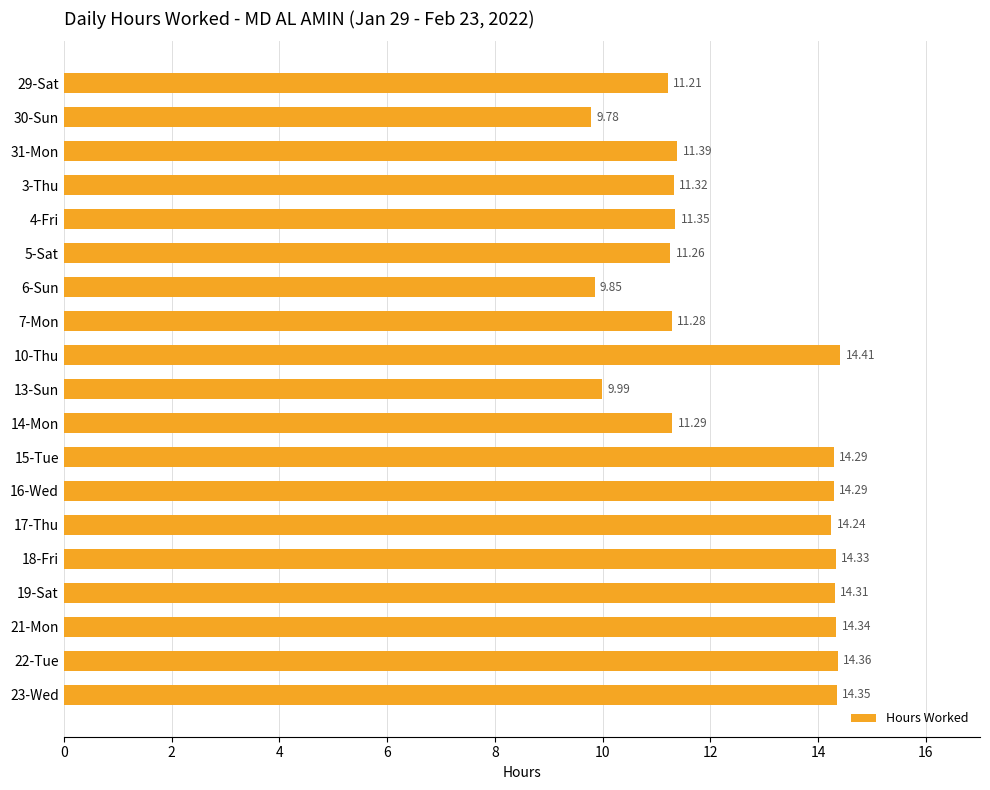

Does the chart contain stacked bars?

No